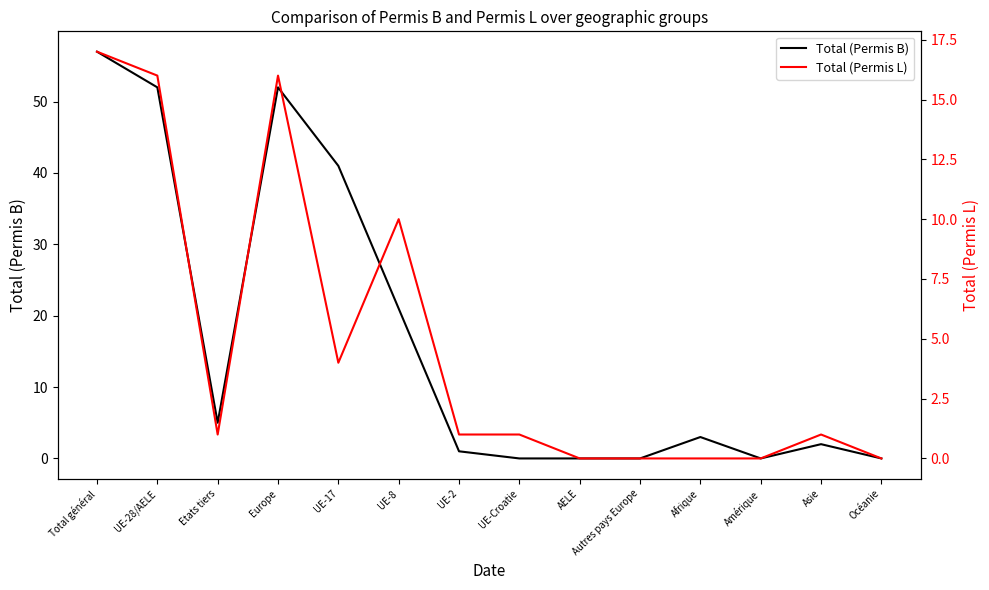

Which category has the lowest value in the Total (Permis L) series?

AELE